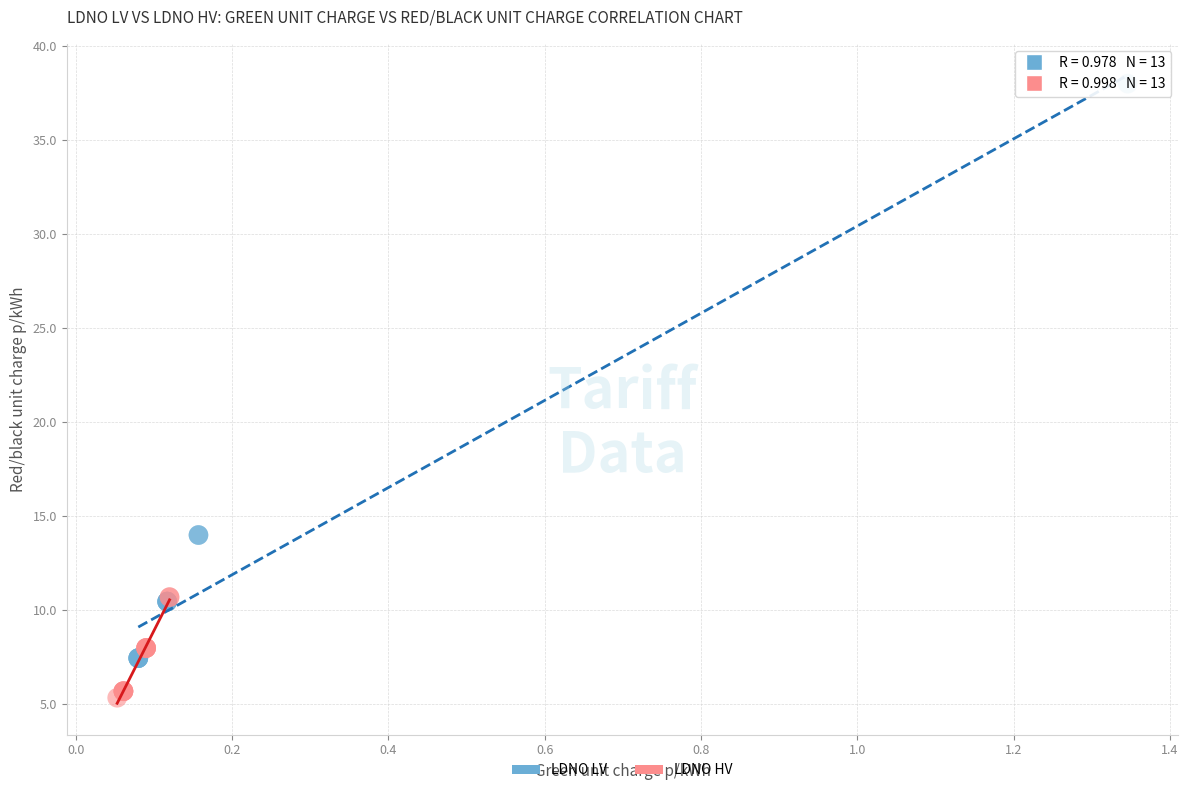

Which series has the largest Y range (max minus min)?

LDNO LV